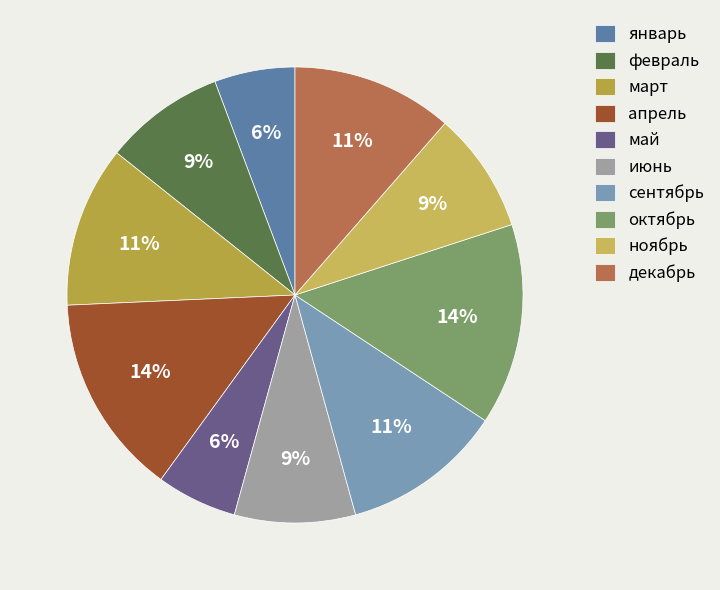

Is there a majority slice in this chart?

No